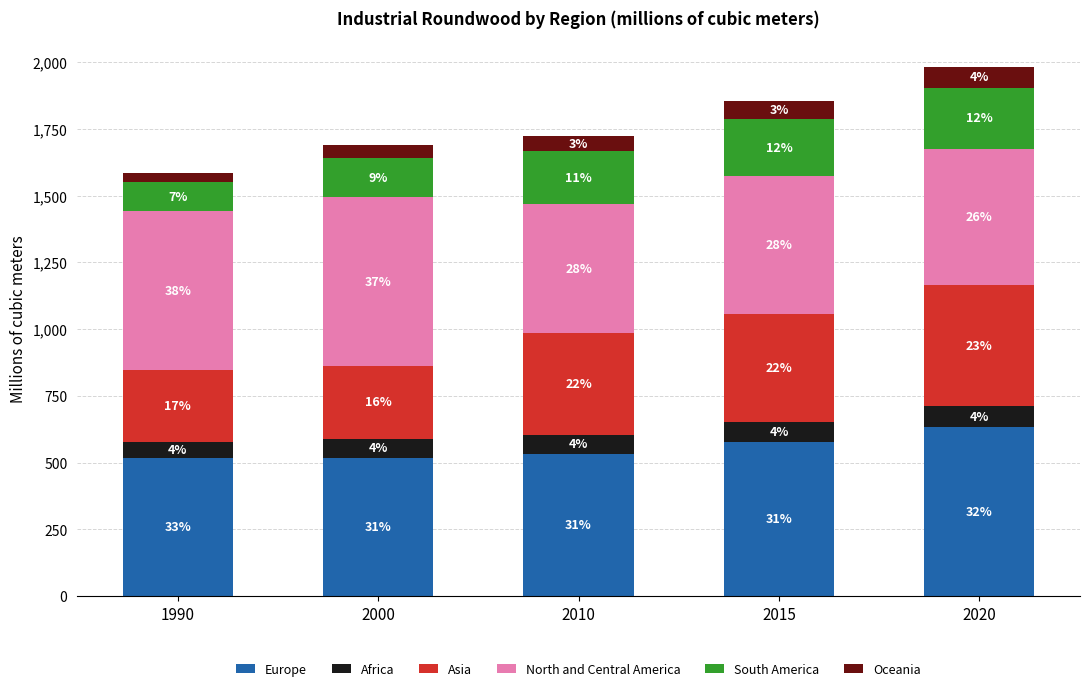

The value of North and Central America at 2015 is 515. True or false?

True